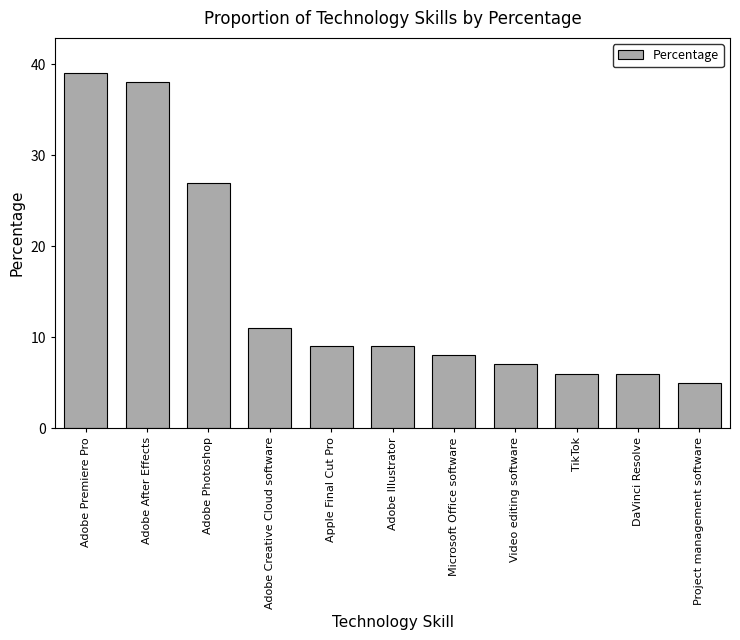

Reading right to left, list all the values displayed in this chart.

Project management software=5	DaVinci Resolve=6	TikTok=6	Video editing software=7	Microsoft Office software=8	Adobe Illustrator=9	Apple Final Cut Pro=9	Adobe Creative Cloud software=11	Adobe Photoshop=27	Adobe After Effects=38	Adobe Premiere Pro=39